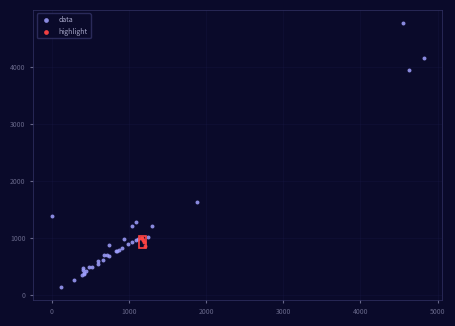

Which series reaches the minimum Y coordinate?

data